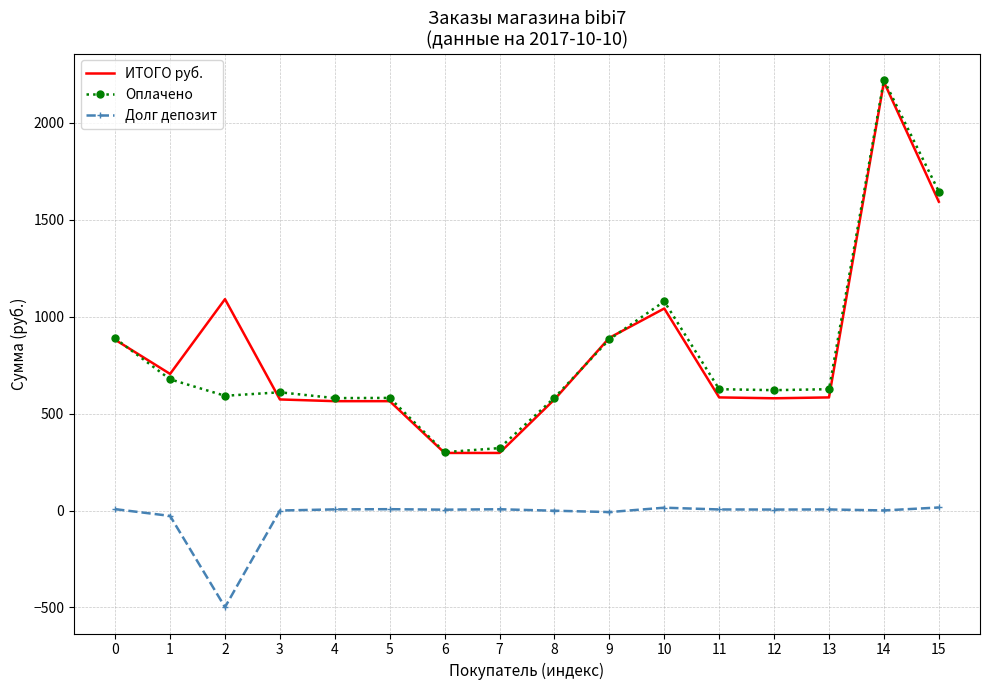

What is the spread (max minus min) of values at 2?

1589.2